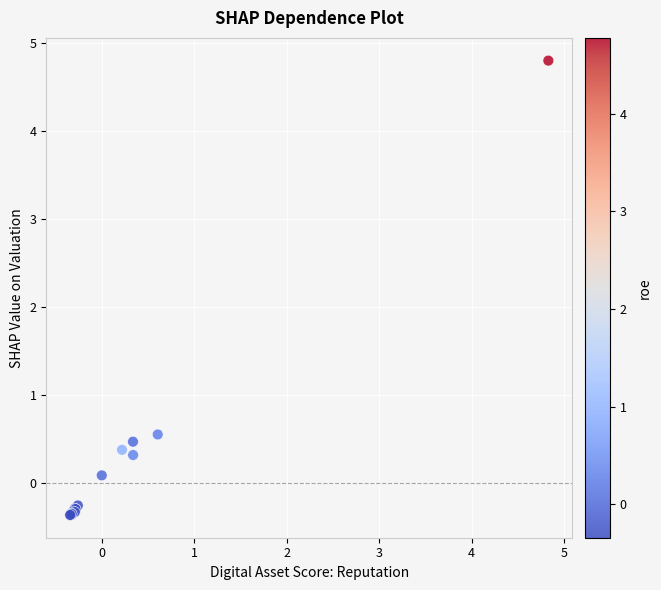

What Y value in the scatter plot is closest to 2?

0.6